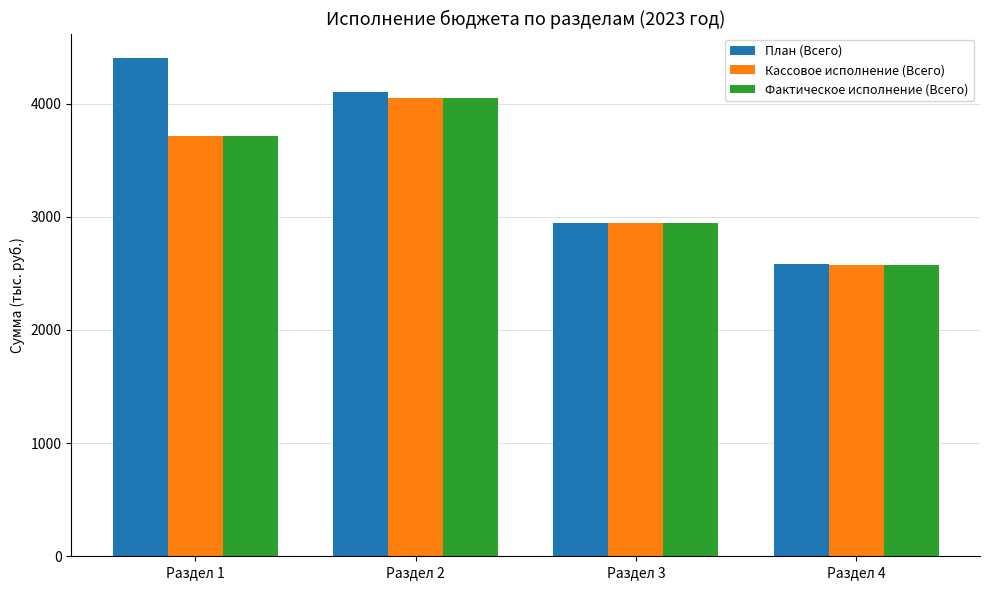

What is the highest value of the Фактическое исполнение (Всего) series?

4051.4